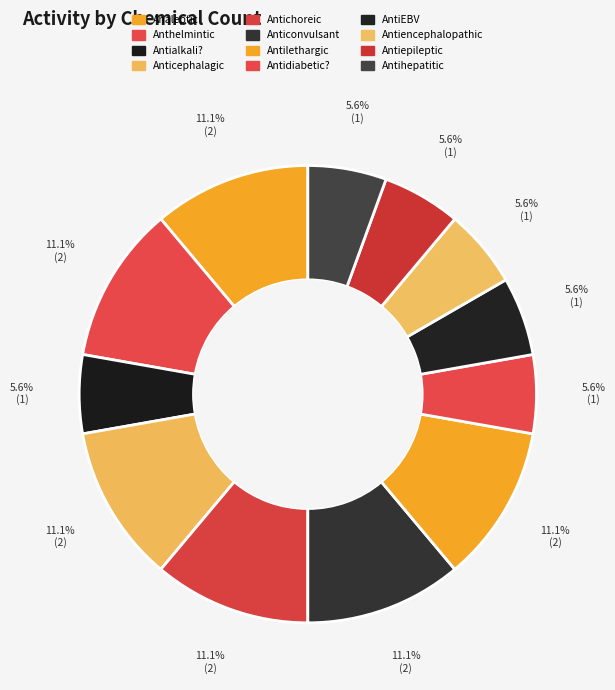

What is the total percentage of Antidiabetic? and Analeptic?

16.7%